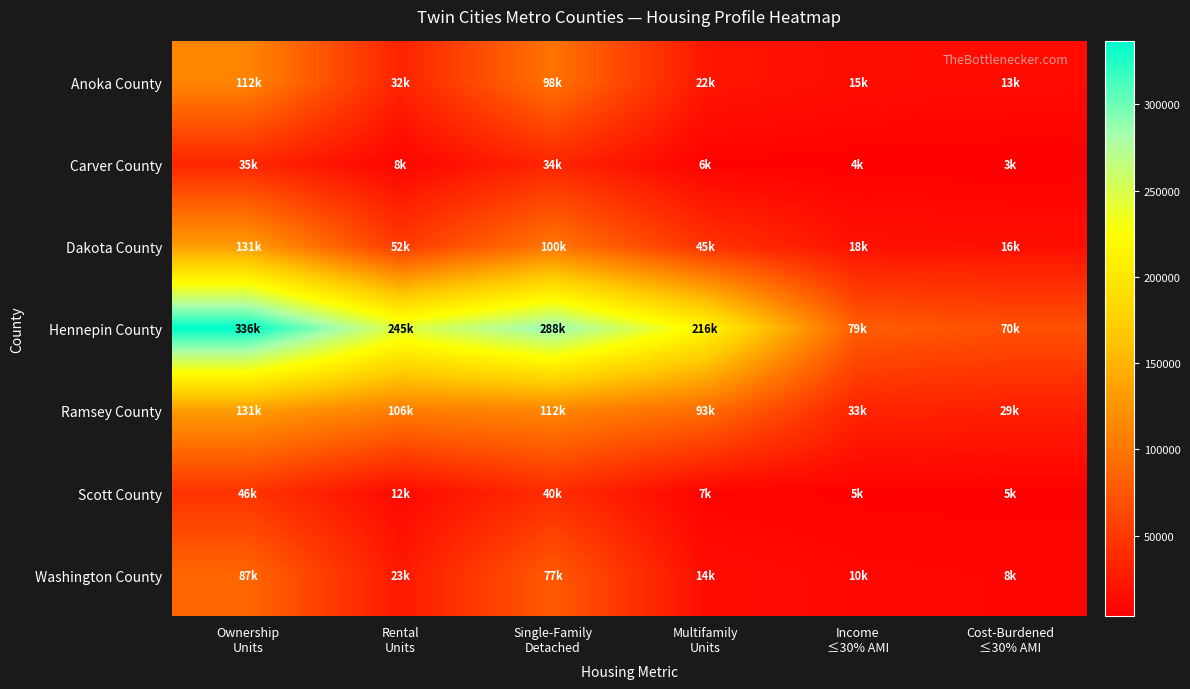

Reading left to right, list all the values displayed in this chart.

Anoka County: Ownership
Units=112327	Rental
Units=32035	Single-Family
Detached=97667	Multifamily
Units=22169	Income
≤30% AMI=14561	Cost-Burdened
≤30% AMI=12759
Carver County: Ownership
Units=34749	Rental
Units=8119	Single-Family
Detached=34310	Multifamily
Units=5682	Income
≤30% AMI=3893	Cost-Burdened
≤30% AMI=3393
Dakota County: Ownership
Units=131169	Rental
Units=51578	Single-Family
Detached=99555	Multifamily
Units=44944	Income
≤30% AMI=18424	Cost-Burdened
≤30% AMI=16051
Hennepin County: Ownership
Units=336479	Rental
Units=244949	Single-Family
Detached=288451	Multifamily
Units=216346	Income
≤30% AMI=79320	Cost-Burdened
≤30% AMI=69679
Ramsey County: Ownership
Units=131054	Rental
Units=106258	Single-Family
Detached=112367	Multifamily
Units=92677	Income
≤30% AMI=32835	Cost-Burdened
≤30% AMI=29080
Scott County: Ownership
Units=45604	Rental
Units=12189	Single-Family
Detached=39652	Multifamily
Units=7109	Income
≤30% AMI=5238	Cost-Burdened
≤30% AMI=4601
Washington County: Ownership
Units=87362	Rental
Units=23485	Single-Family
Detached=77463	Multifamily
Units=14177	Income
≤30% AMI=9734	Cost-Burdened
≤30% AMI=8411